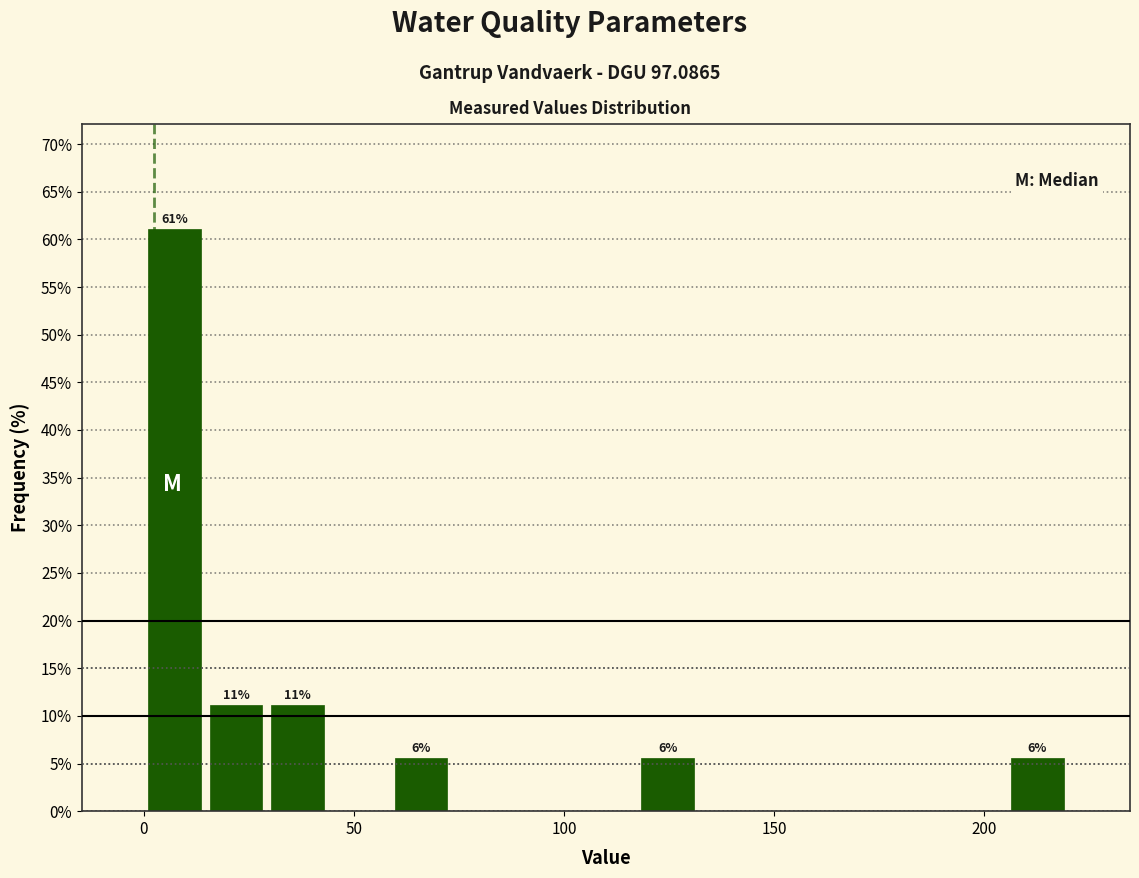

Read against the x-axis, roughly where is the centre of the tallest bar?

5